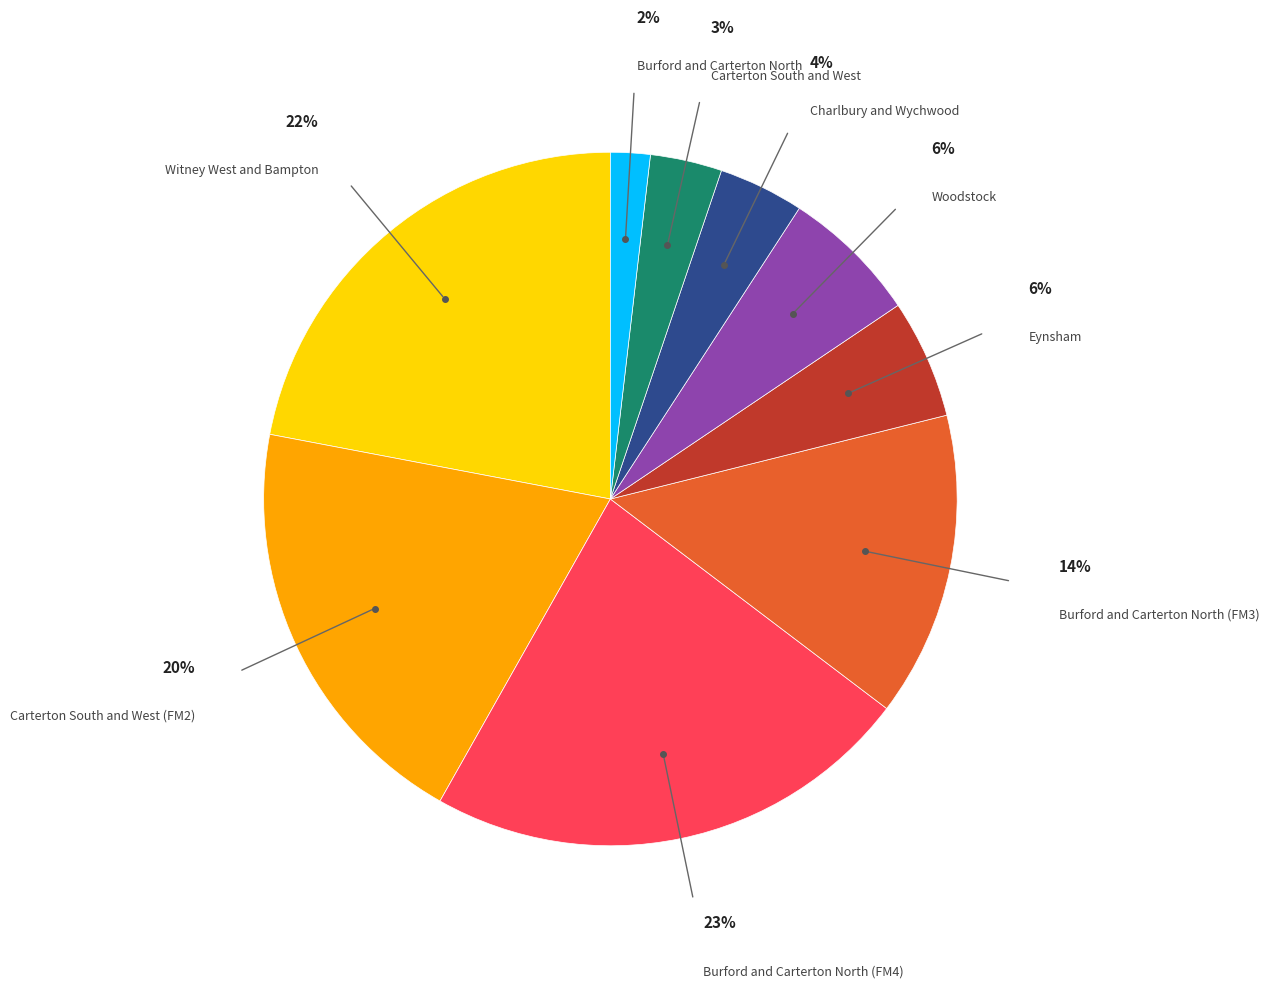

Combined, do Burford and Carterton North (FM4) and Charlbury and Wychwood account for over 50%?

No